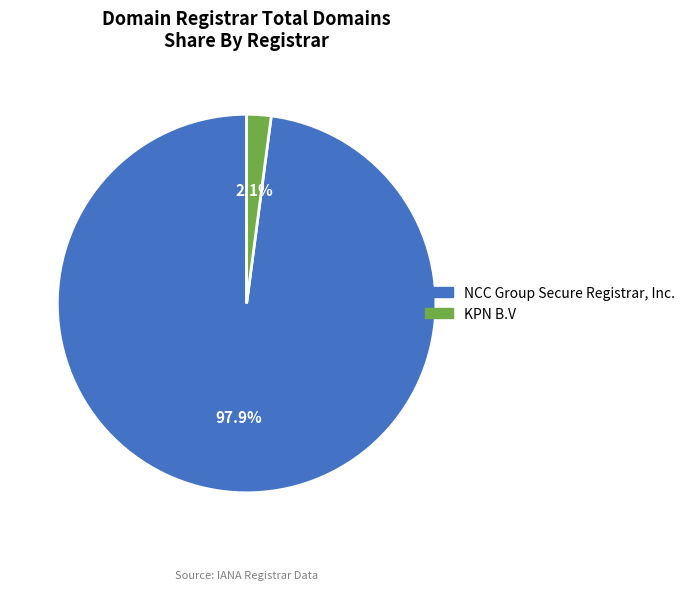

What is the majority slice?

NCC Group Secure Registrar, Inc.